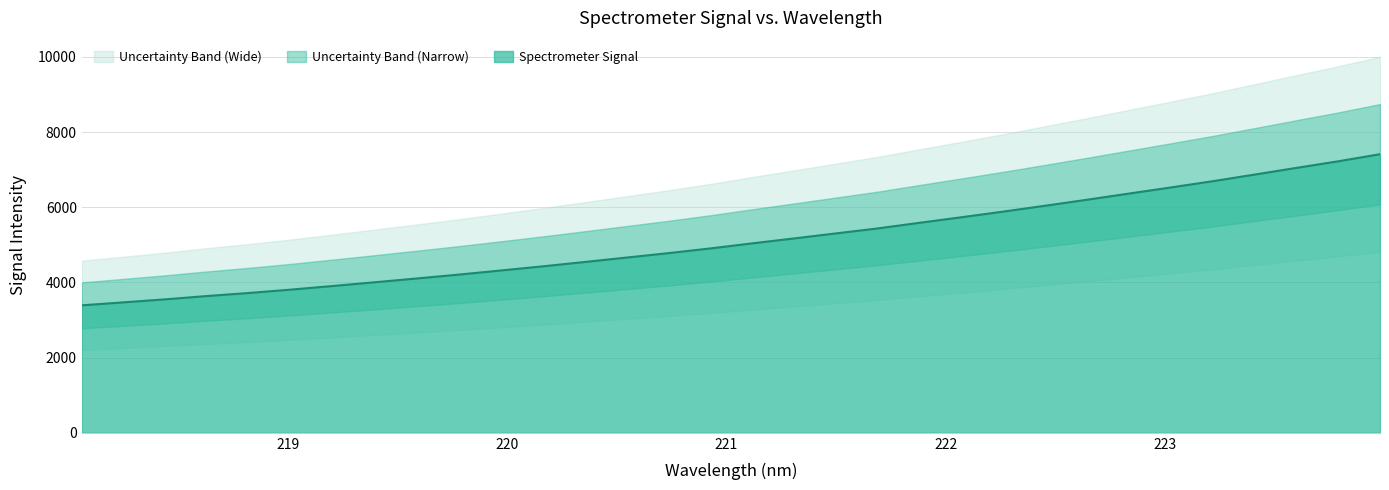

Which category has the lowest value across all series?

218.0596